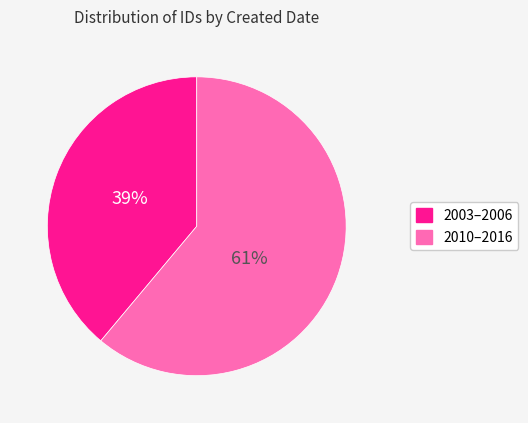

To the nearest percent, what is the difference between the largest and smallest slice percentages?

22%